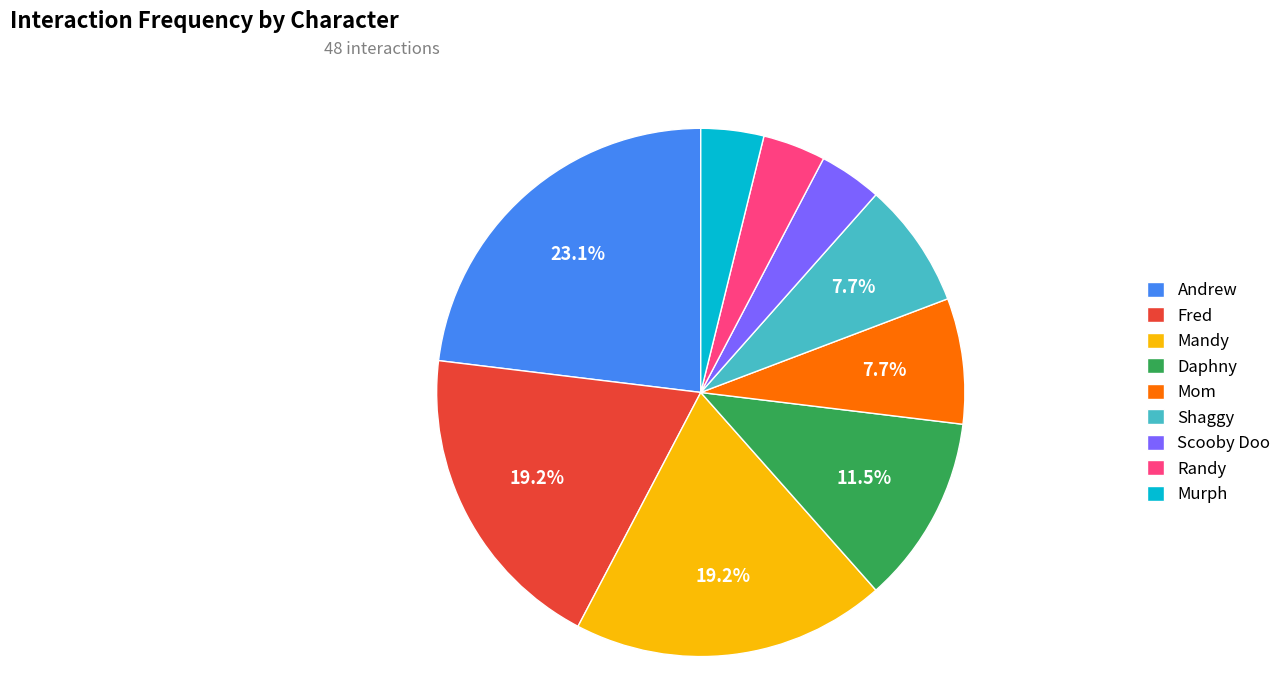

Which category has the biggest portion of the pie?

Andrew